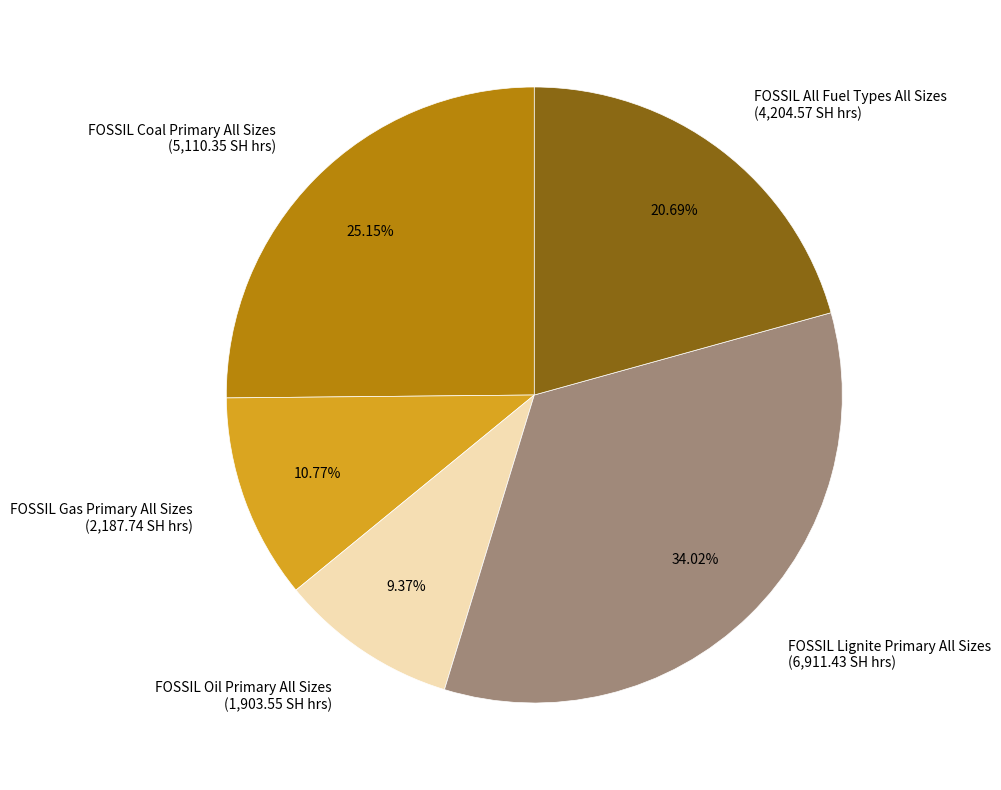

Which category has the biggest portion of the pie?

FOSSIL Lignite Primary All Sizes